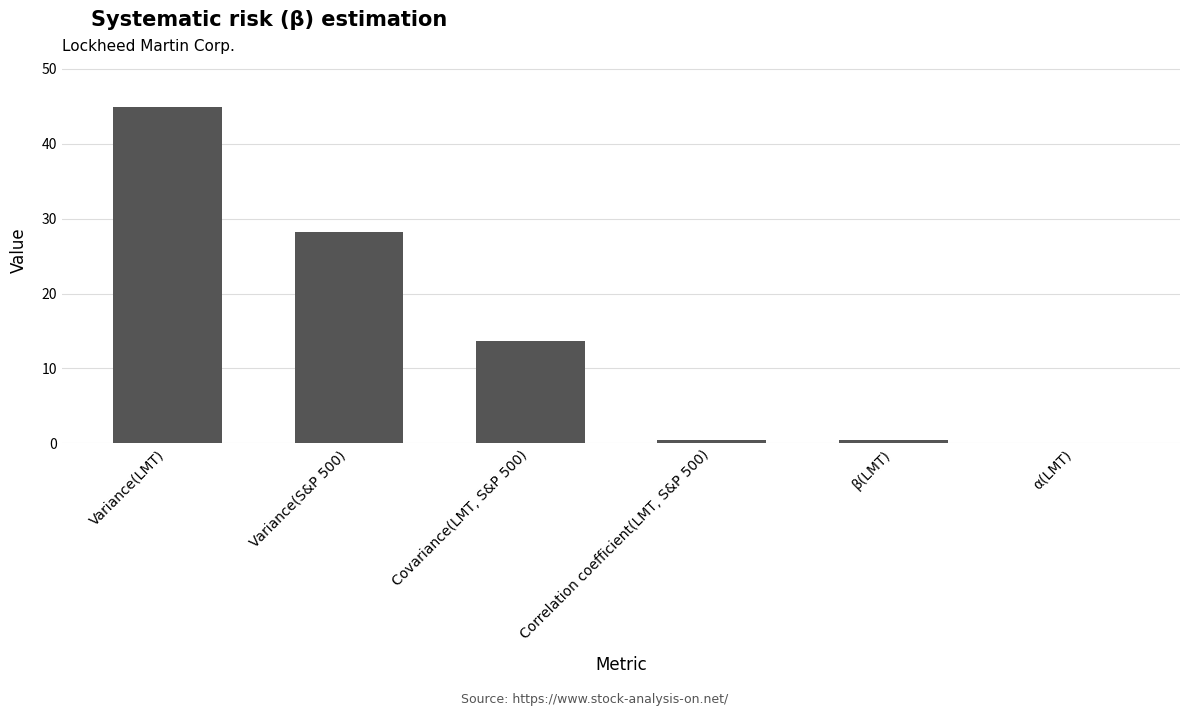

What is the maximum value shown in the chart?

44.9